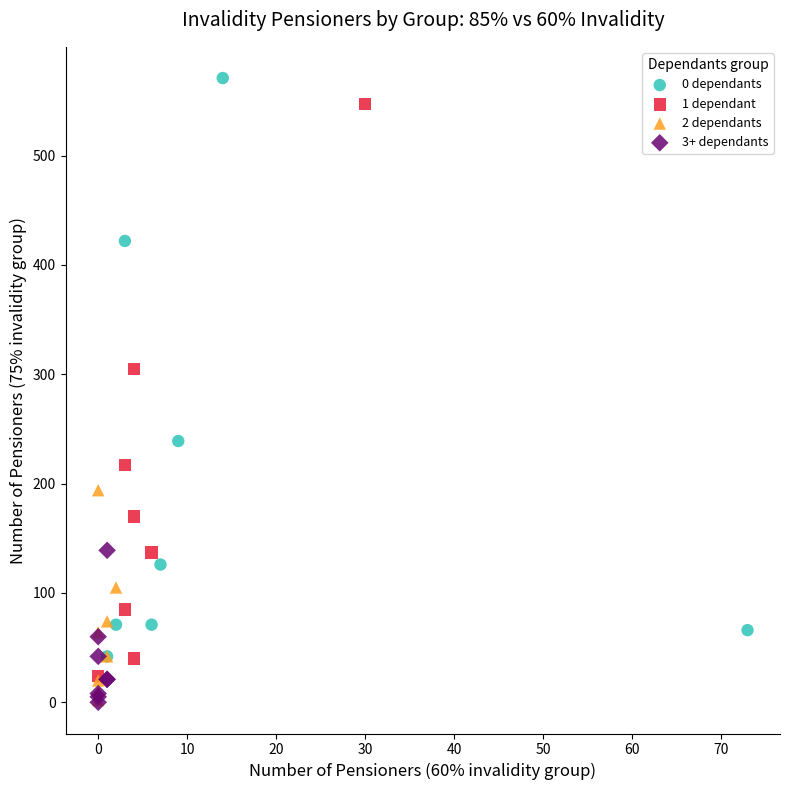

Which series reaches the maximum Y coordinate?

0 dependants